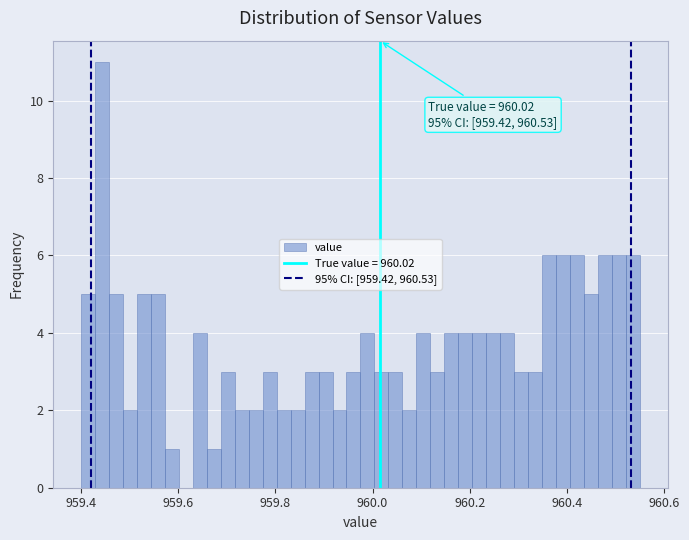

Read against the x-axis, roughly where is the centre of the tallest bar?

959.44